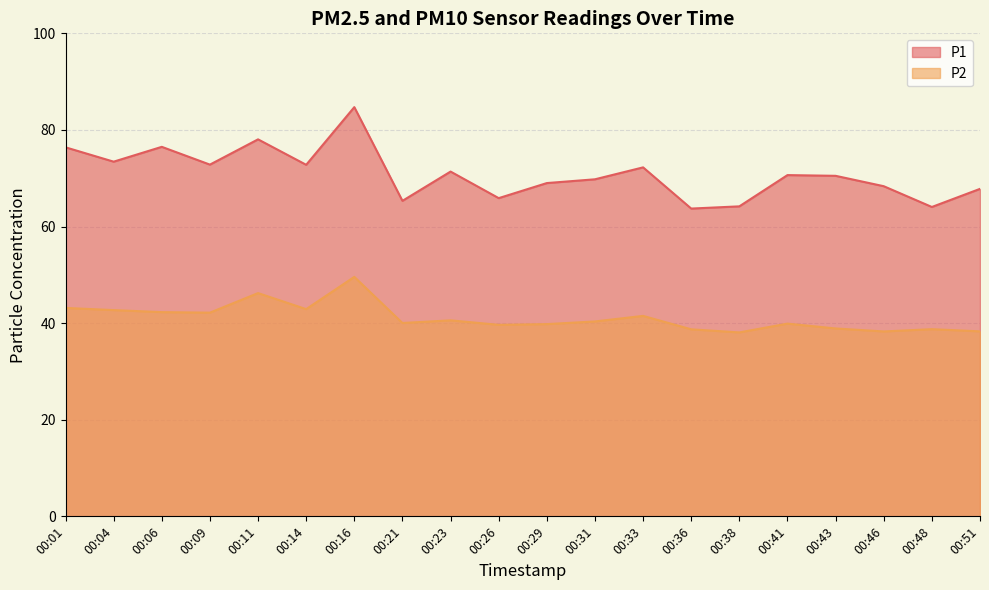

At how many categories does at least one series exceed 49?

20